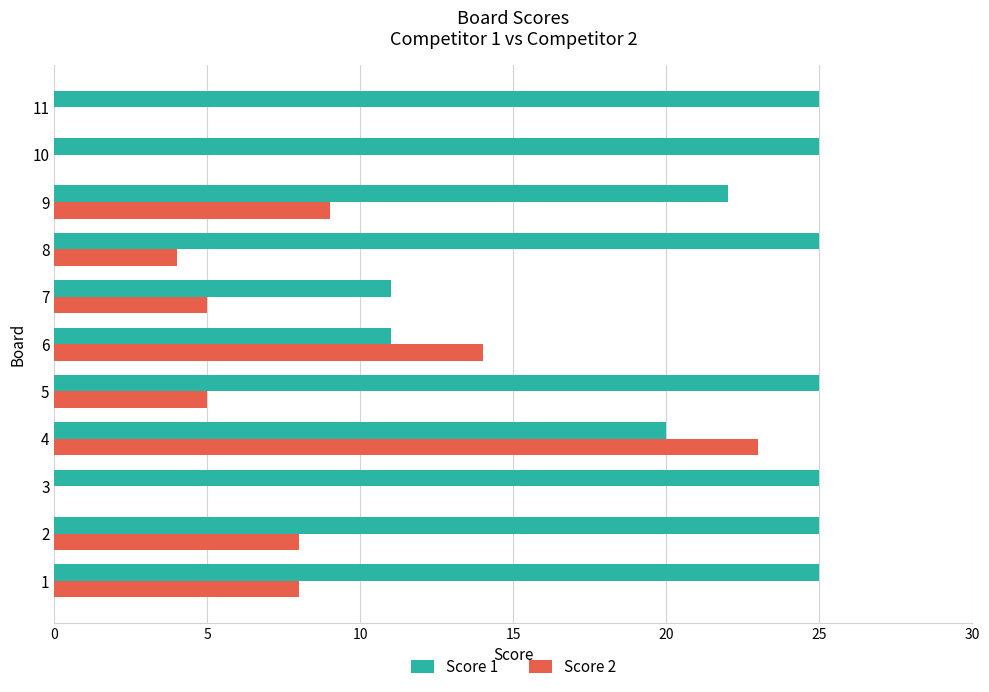

Is it true that Score 1 equals 15 at 8?

False